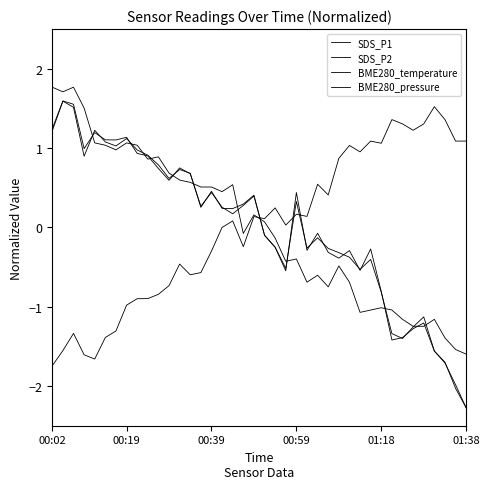

How many lines are shown in the chart?

4